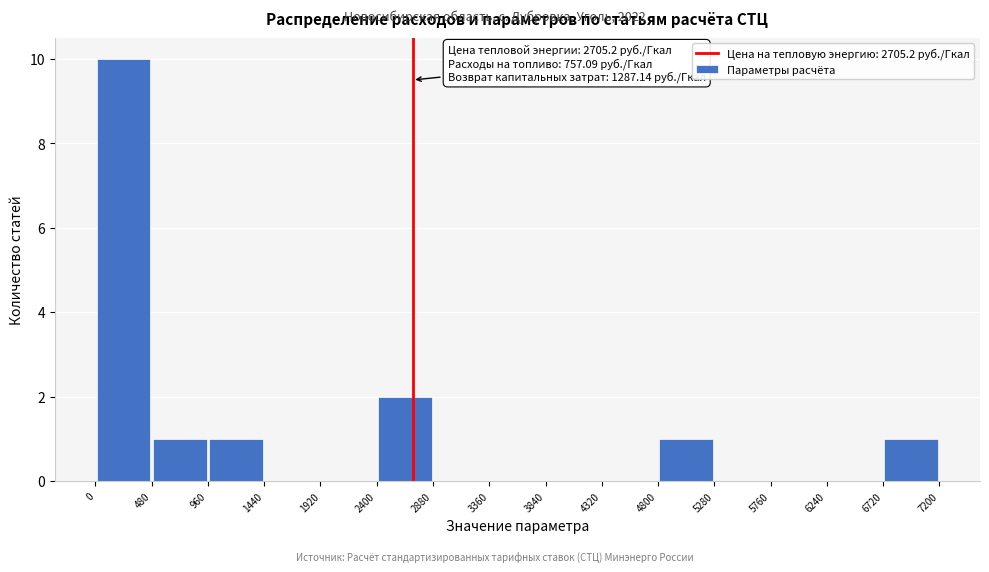

Which range on the x-axis has the tallest bar?

0 to 480